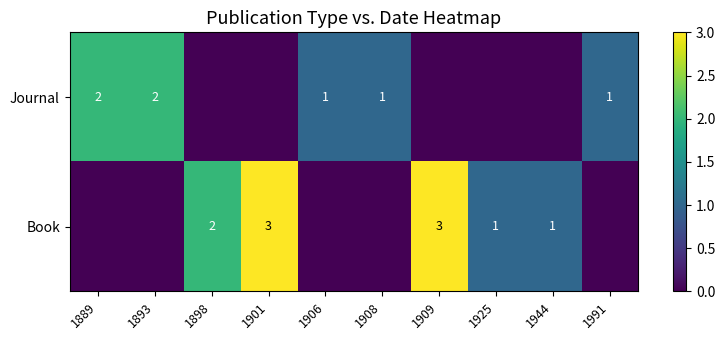

How many data points does each series have?

10